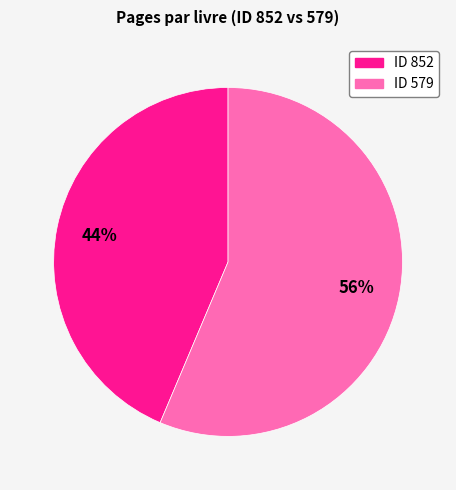

Is there a majority slice in this chart?

Yes